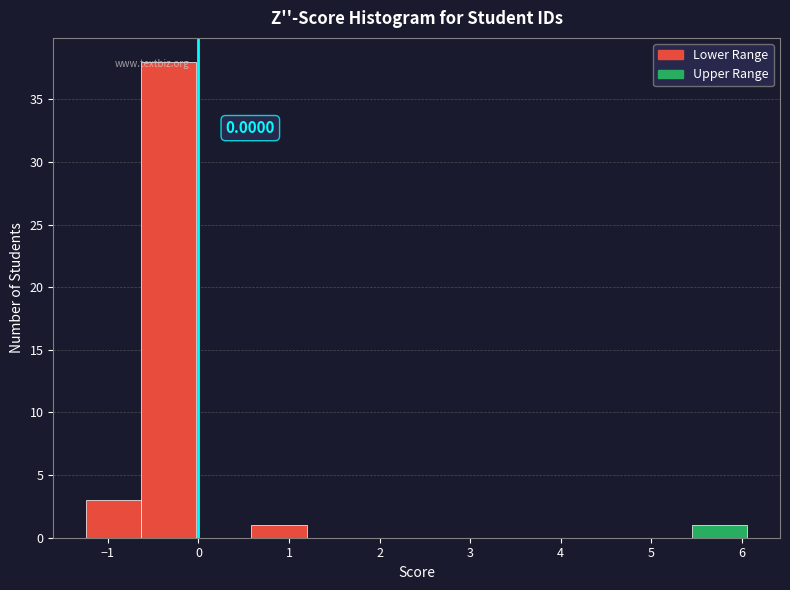

Which range on the x-axis has the tallest bar?

-0.6 to 0.0